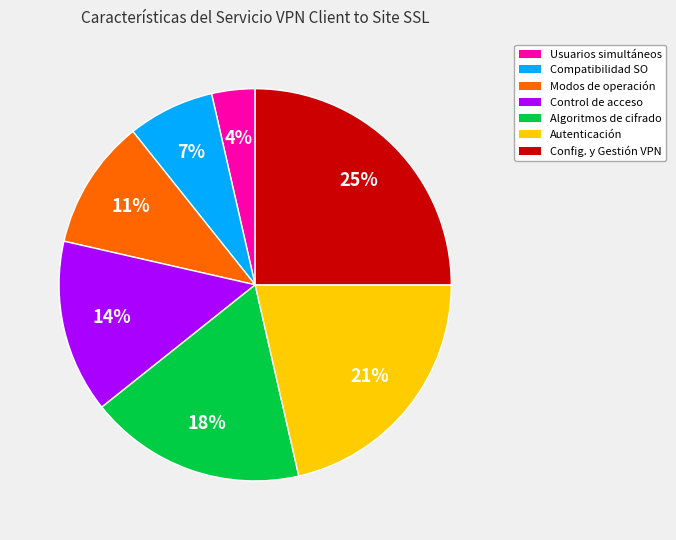

How many segments does this pie chart have?

7